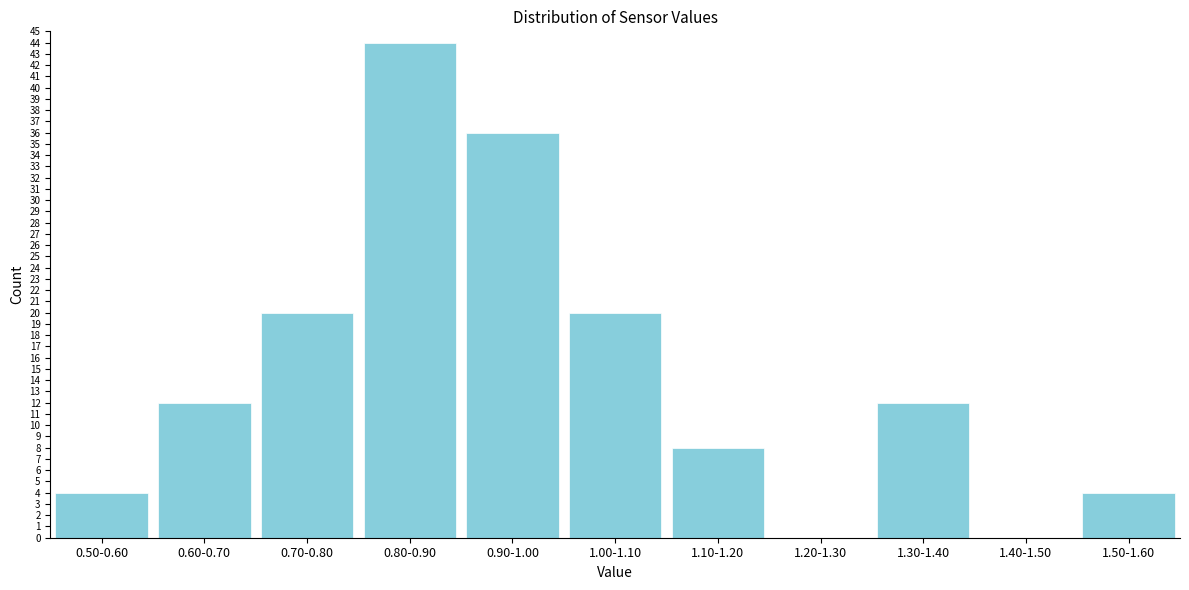

Reading right to left, extract all data points from this chart.

1.50-1.60=4	1.40-1.50=0	1.30-1.40=12	1.20-1.30=0	1.10-1.20=8	1.00-1.10=20	0.90-1.00=36	0.80-0.90=44	0.70-0.80=20	0.60-0.70=12	0.50-0.60=4